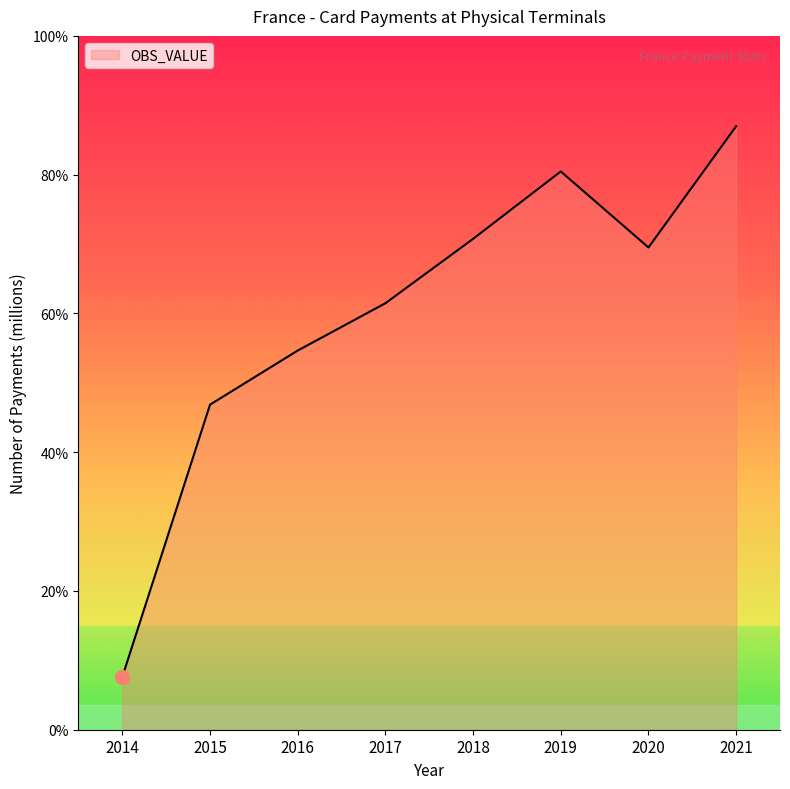

Does the chart display data point markers on the line(s)?

No